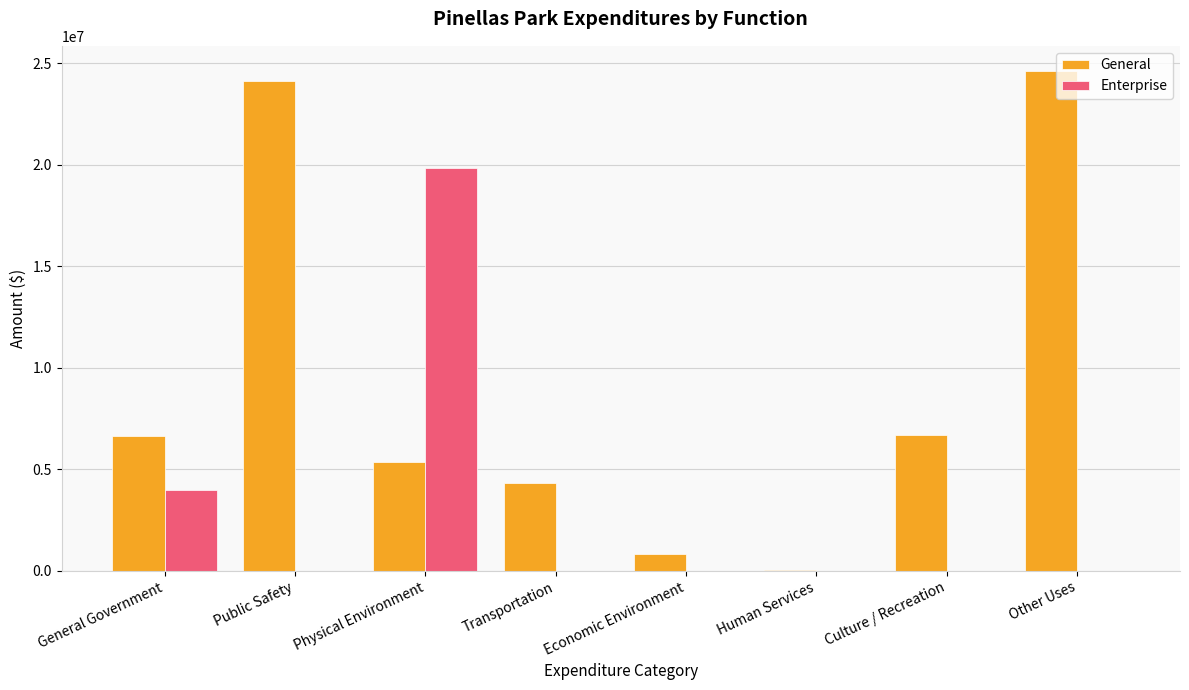

What is the maximum value for Enterprise?

19869602